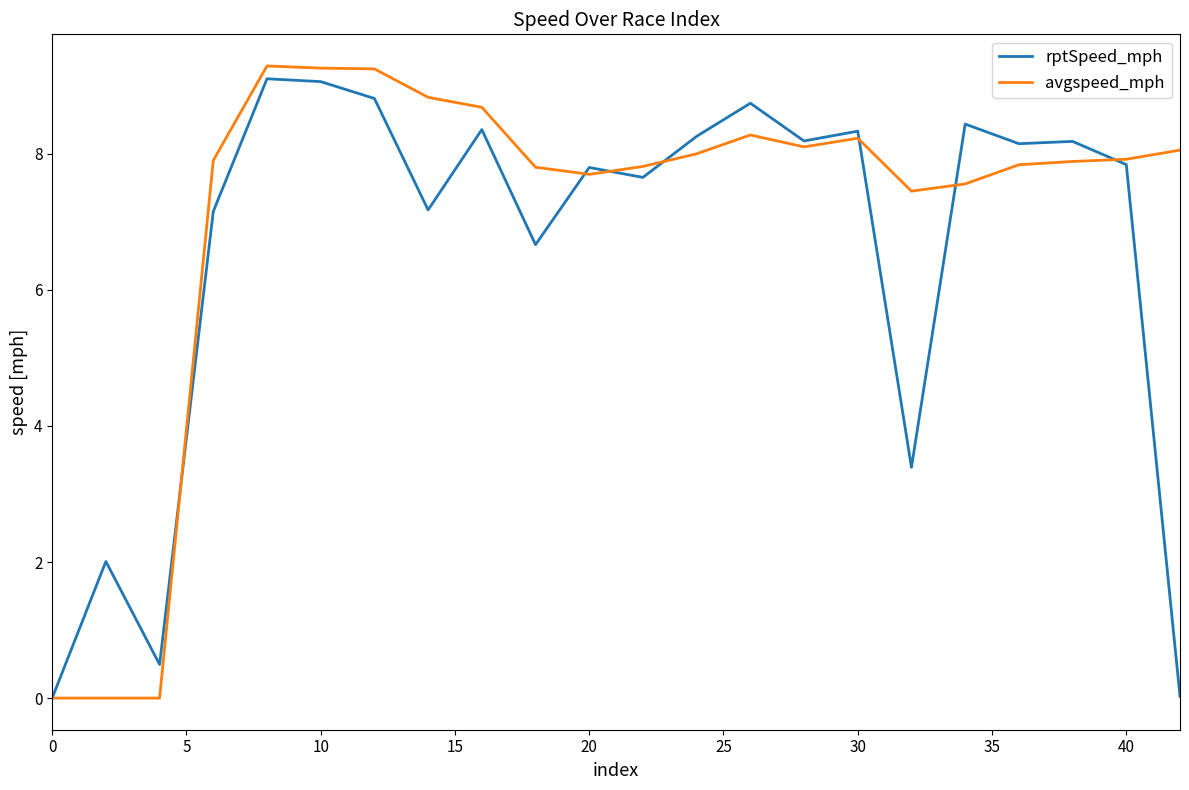

What is the difference between the second highest and second lowest values in the avgspeed_mph series?

9.3